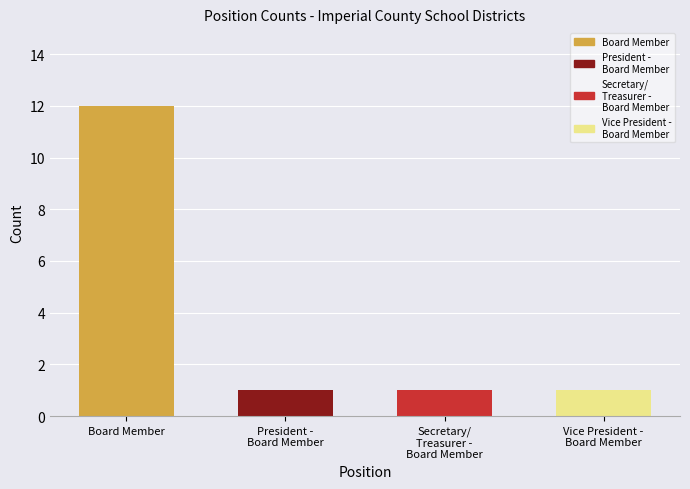

Which category has the highest value across all series?

Board Member